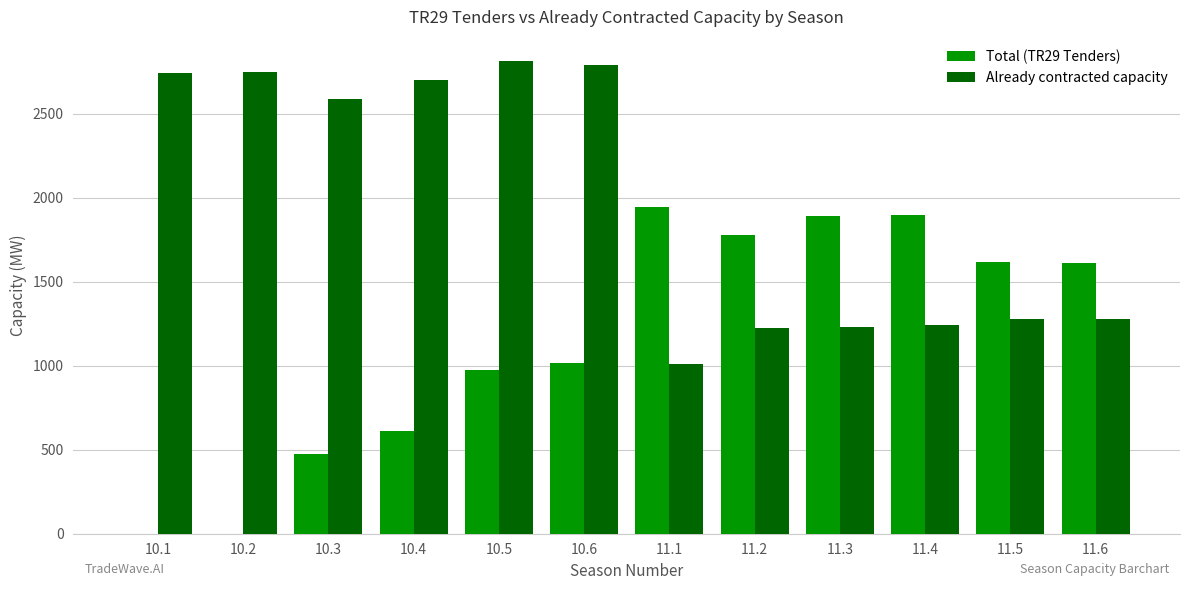

The value of Total (TR29 Tenders) at 10.1 is 1179. True or false?

False